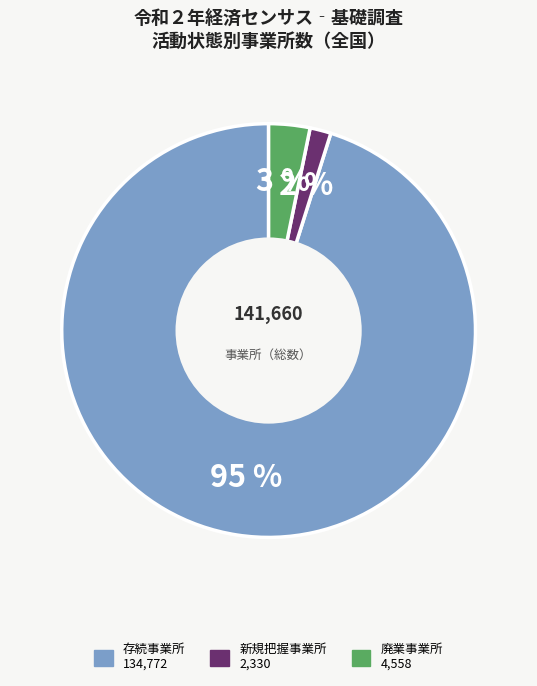

What is the largest slice in the pie chart?

存続事業所